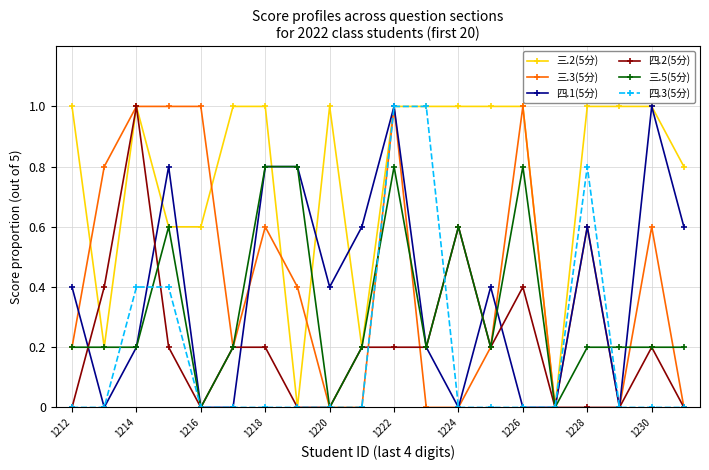

Count the number of data series in this chart.

6